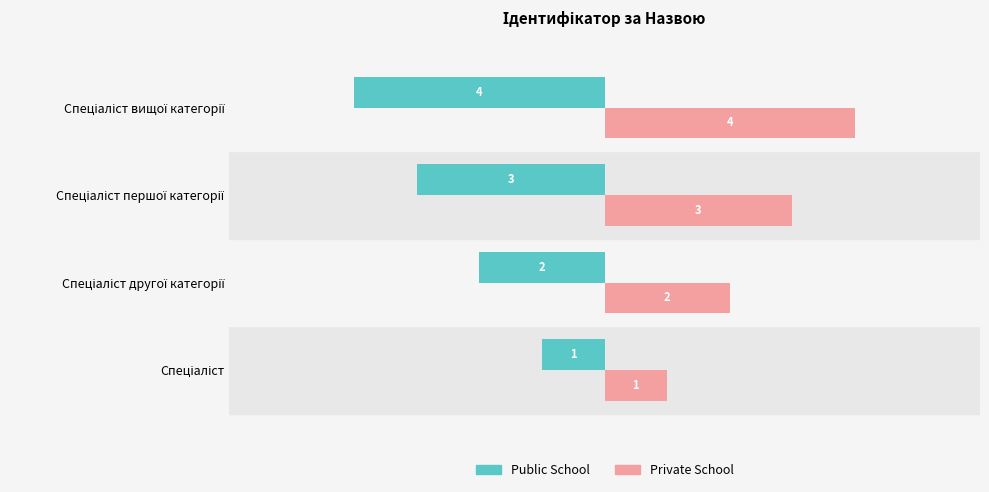

Which series has the largest total across all categories?

Private School